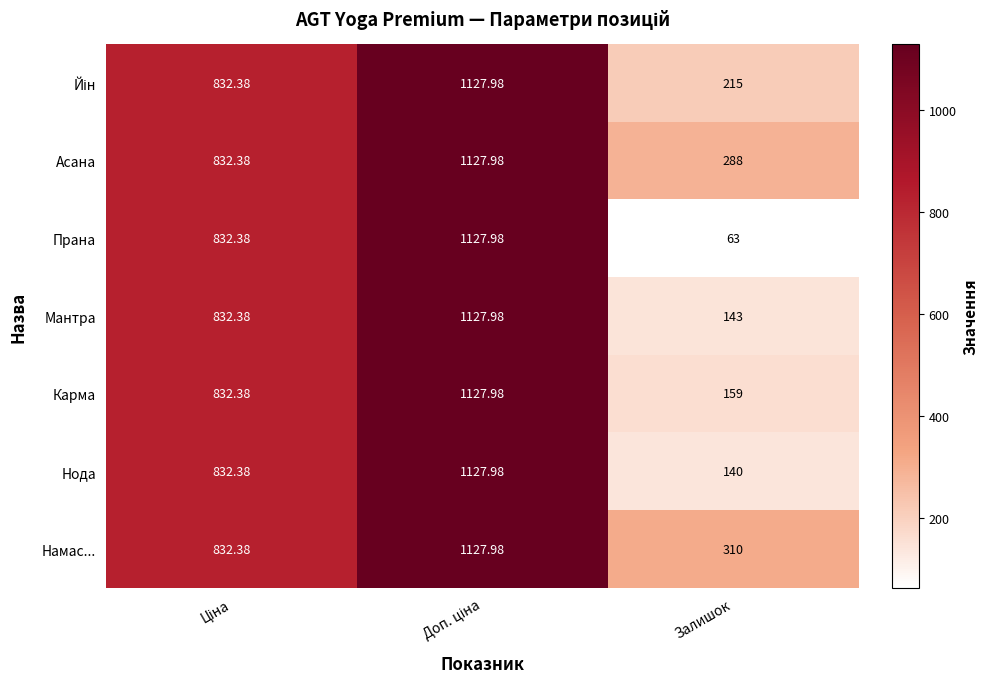

At which category does the chart reach its minimum across all series?

Залишок